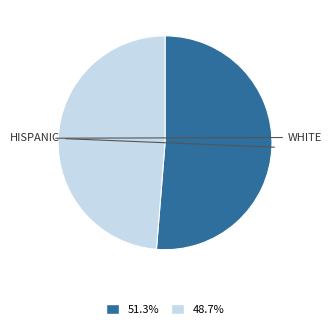

Does any single category account for the majority?

Yes